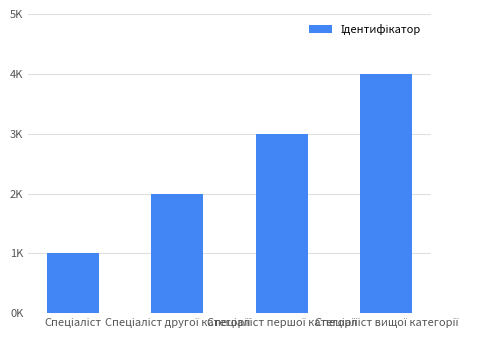

At which category does the chart reach its minimum across all series?

Спеціаліст